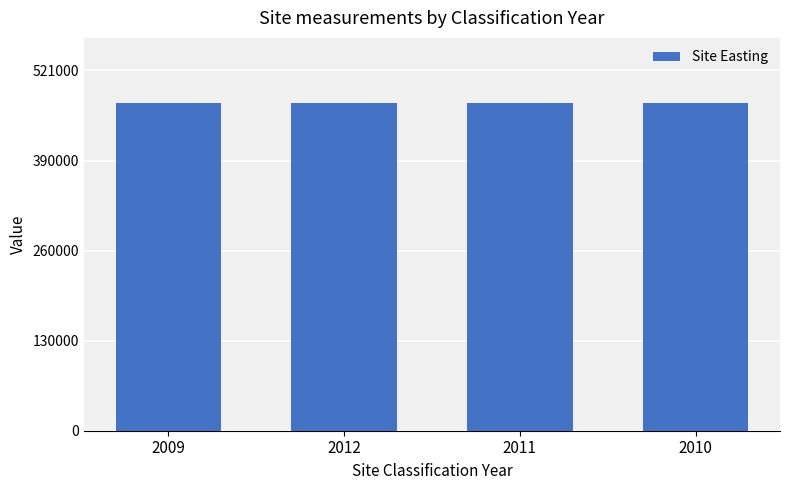

Which series has the largest total across all categories?

Site Easting